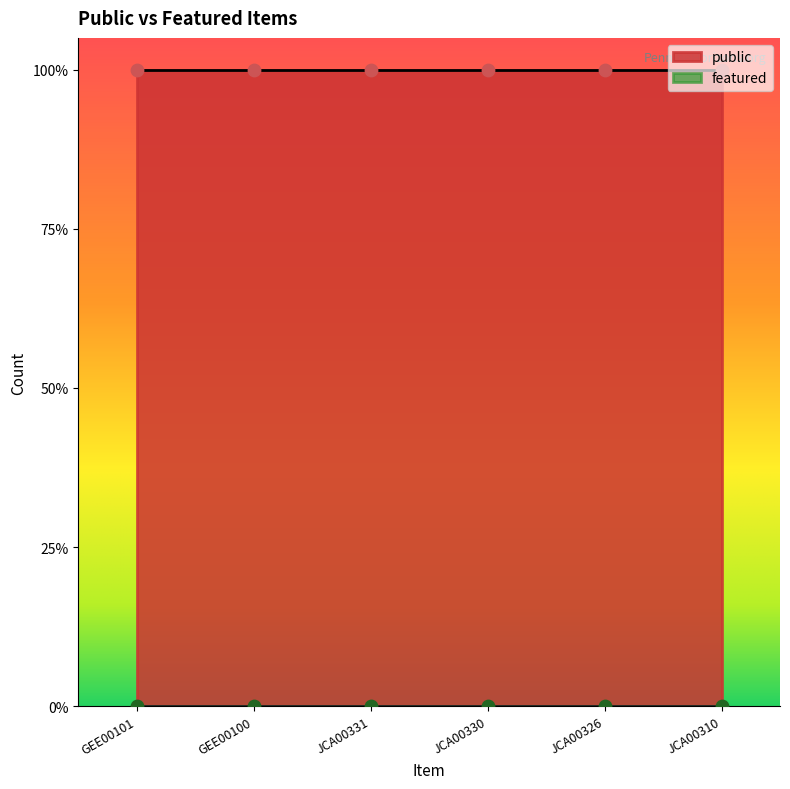

At which category is the sum across all series the highest?

GEE00101